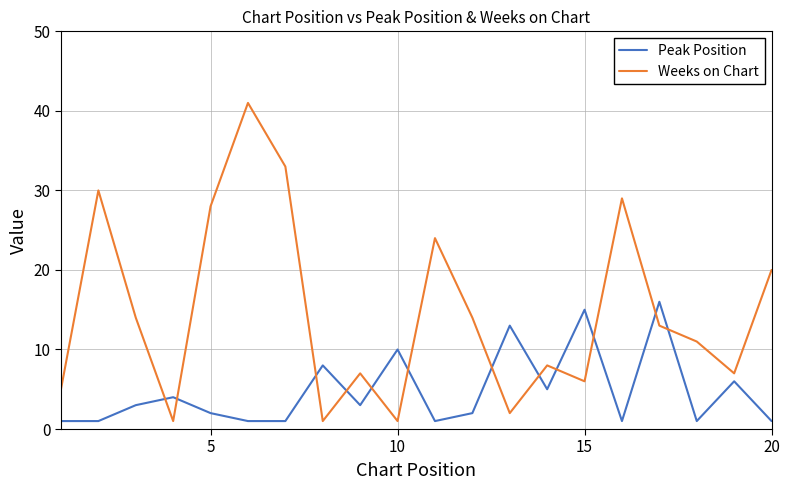

How many intersections are there between Peak Position and Weeks on Chart?

12